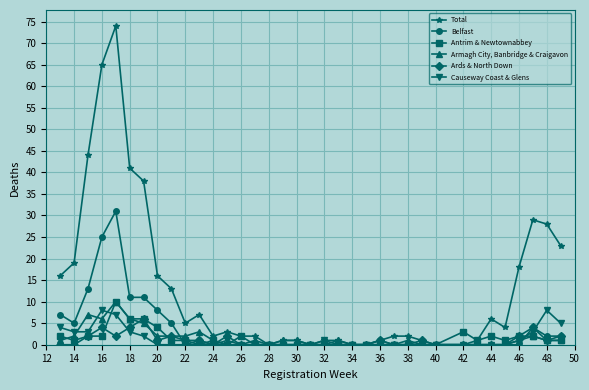

True or false: Armagh City, Banbridge & Craigavon has more than 1 points higher than both neighbors.

True